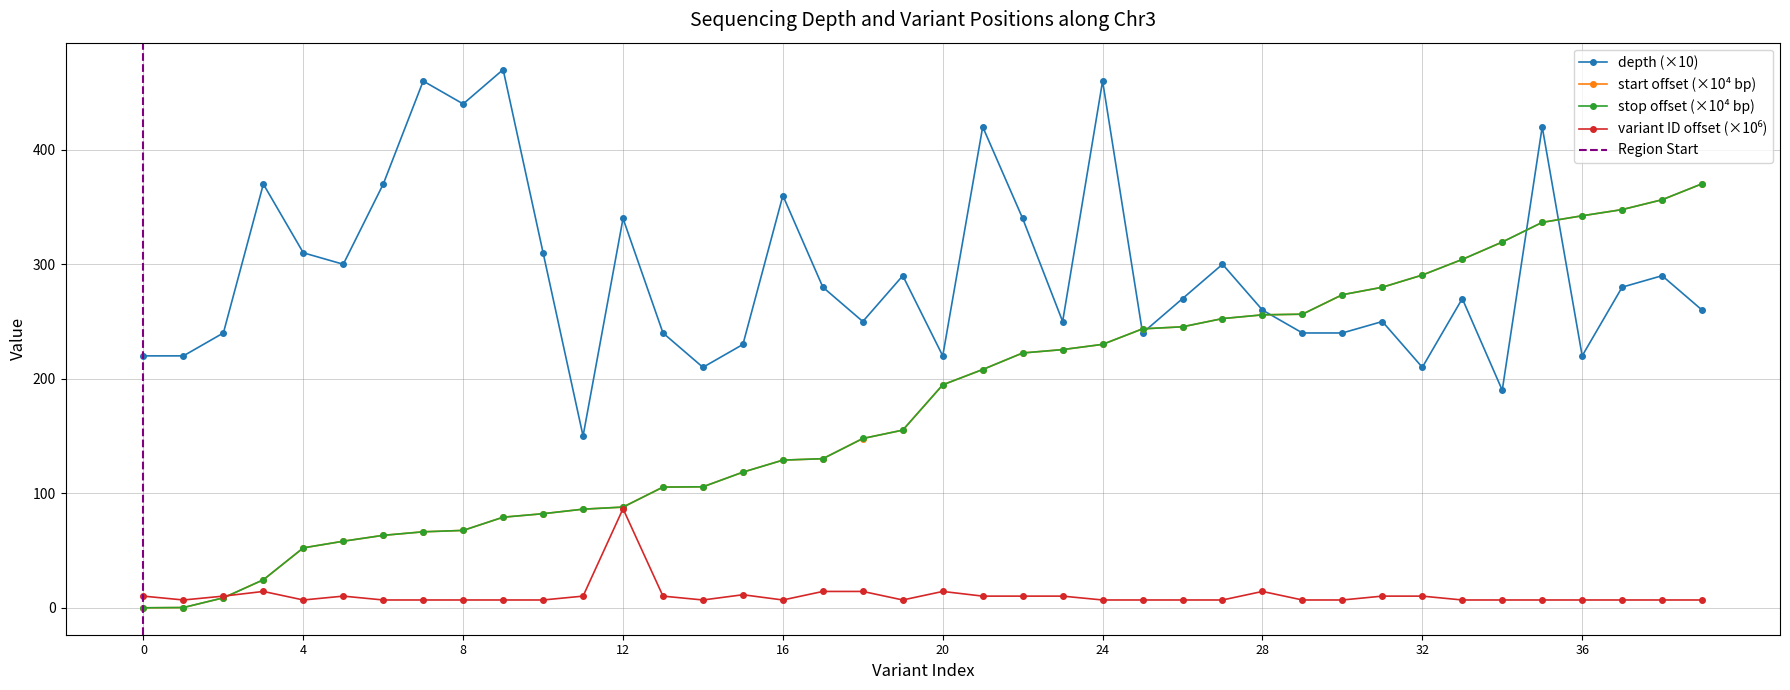

Between 10 and 18, which series saw the biggest shift?

start_mb